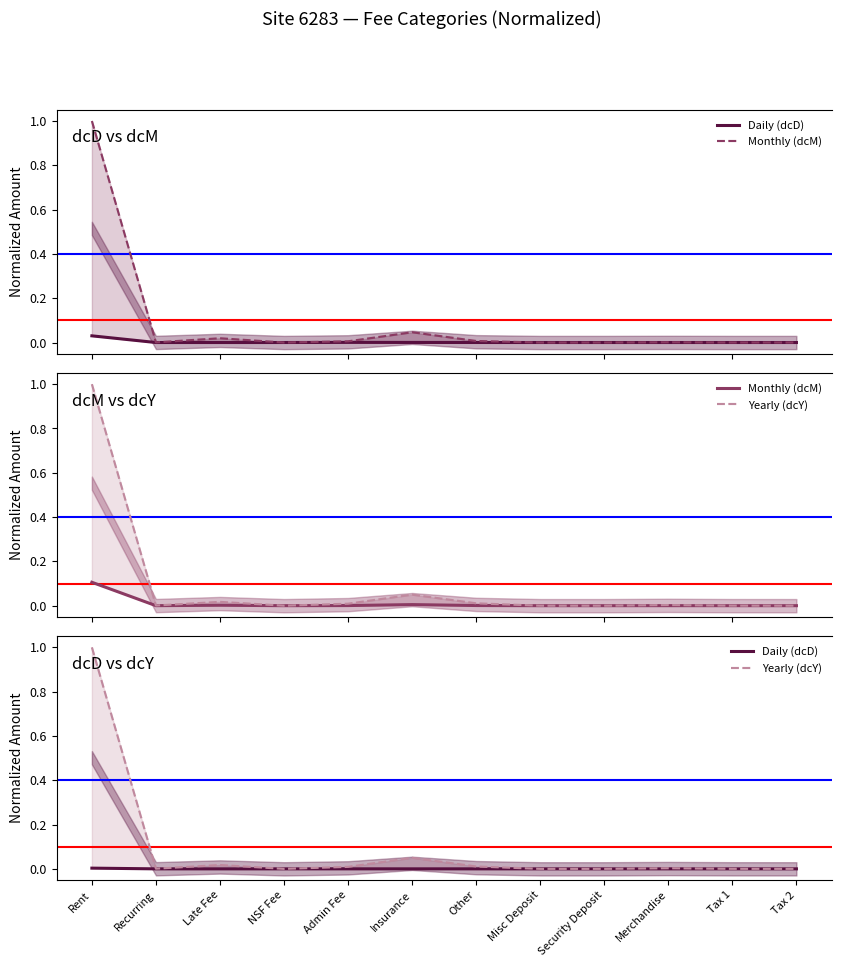

Which series has the largest range (max minus min)?

Yearly (dcY)